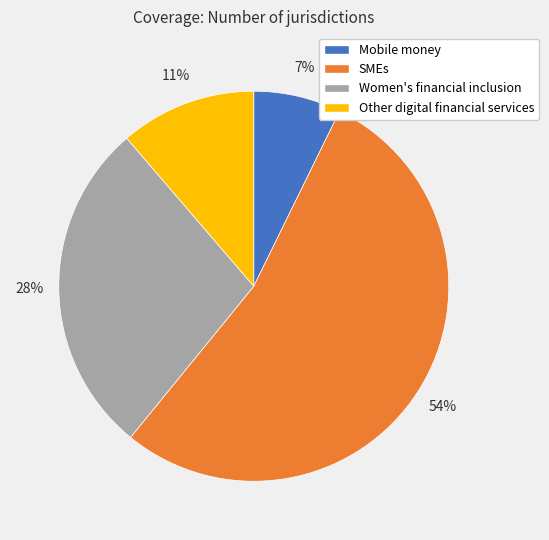

How many slices are in this pie chart?

4